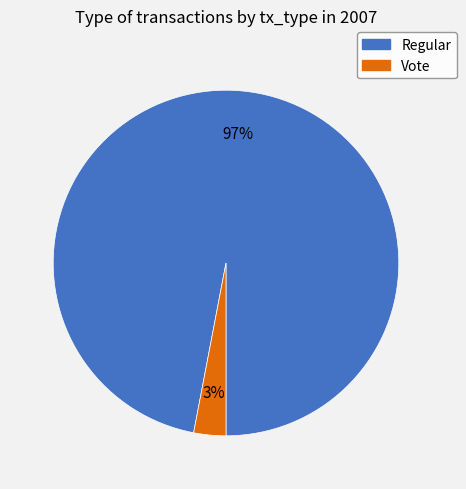

Which has a higher value, Regular or Vote?

Regular